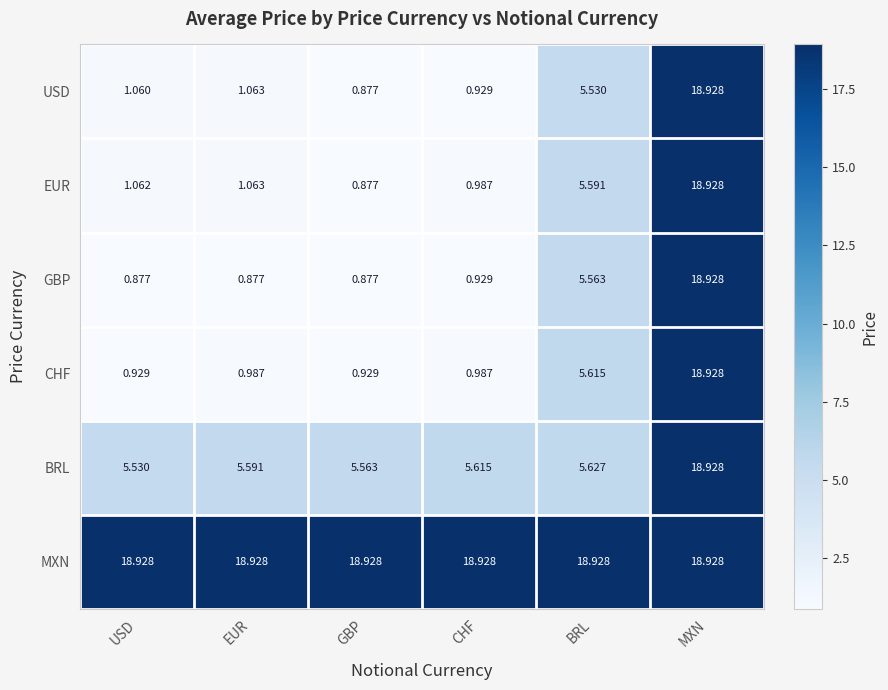

At USD, list the series in order from largest to smallest.

MXN, BRL, EUR, USD, CHF, GBP